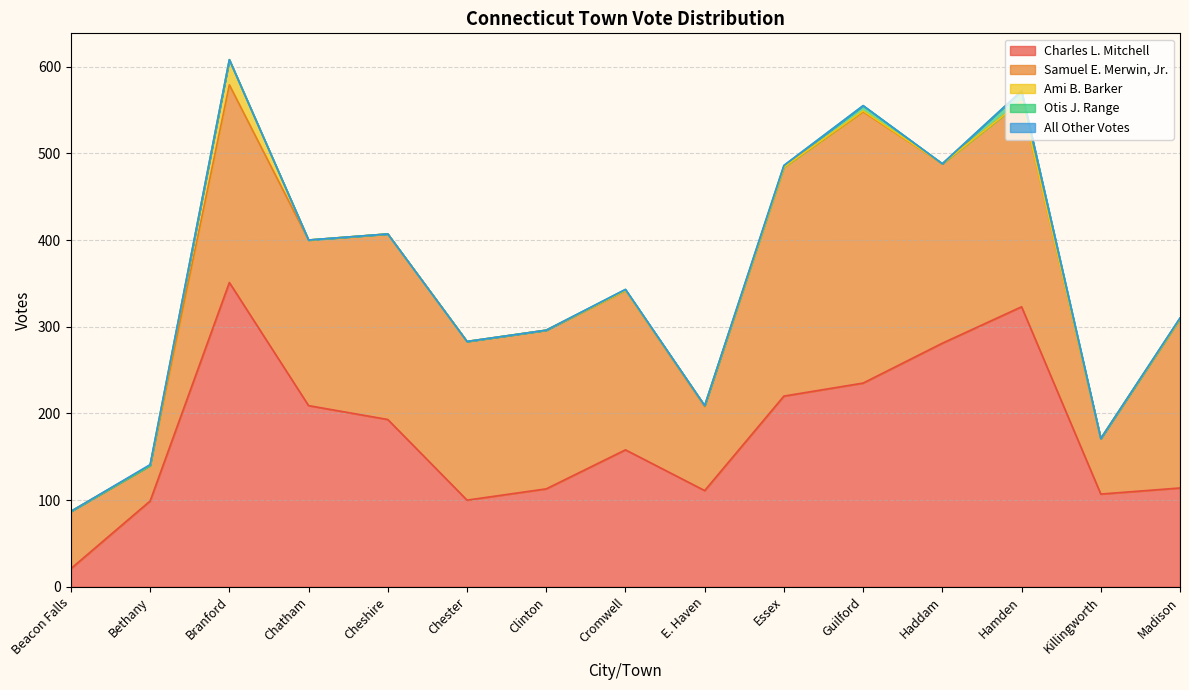

Which series has the largest range (max minus min)?

Charles L. Mitchell